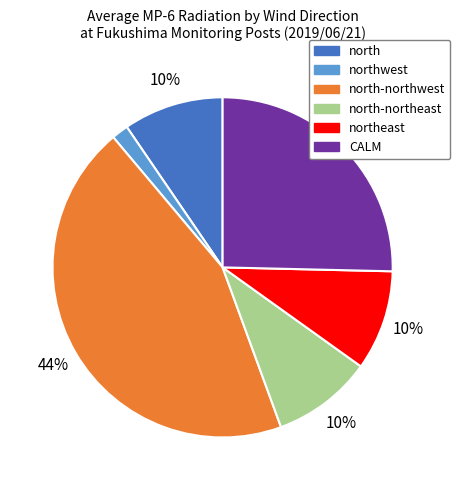

To the nearest percent, what is the average slice percentage?

17%